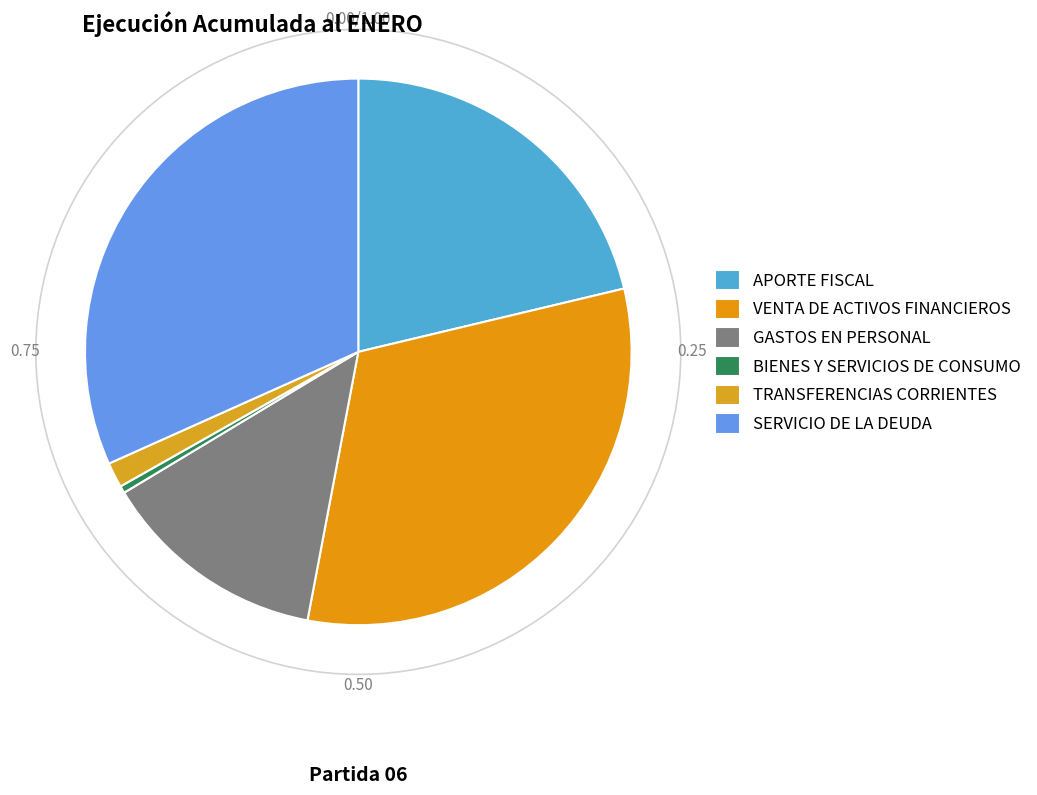

Count the number of slices in the pie.

6